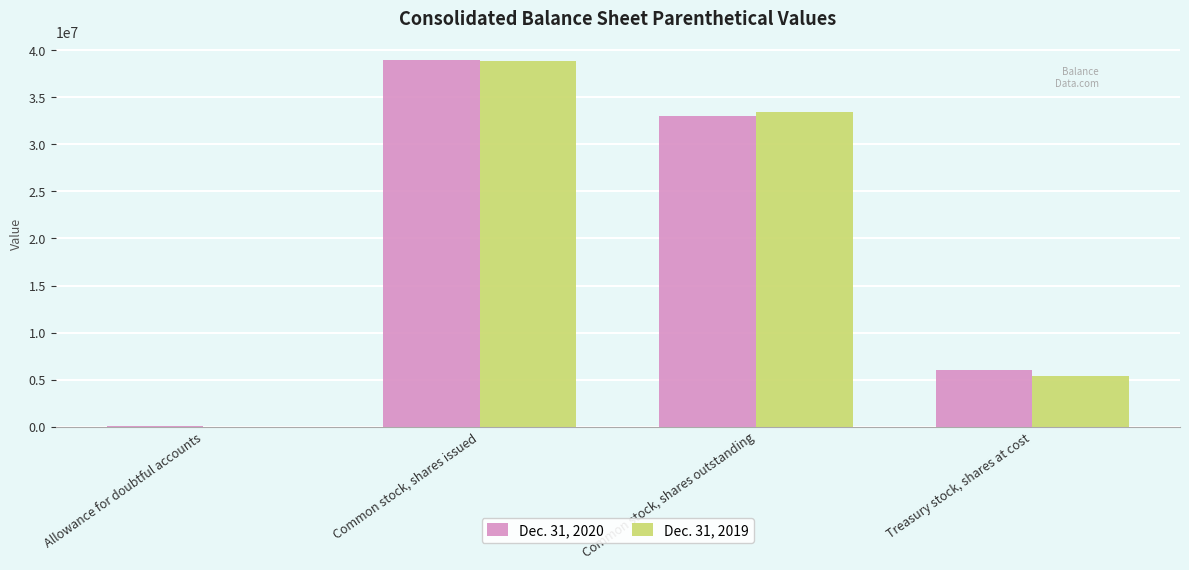

What is the highest value of the Dec. 31, 2019 series?

38884530